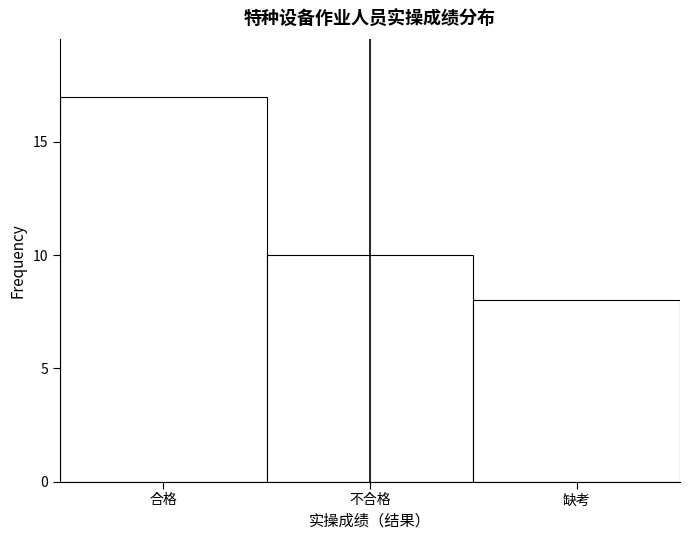

Reading right to left, what are all the values shown in this chart?

8	10	17